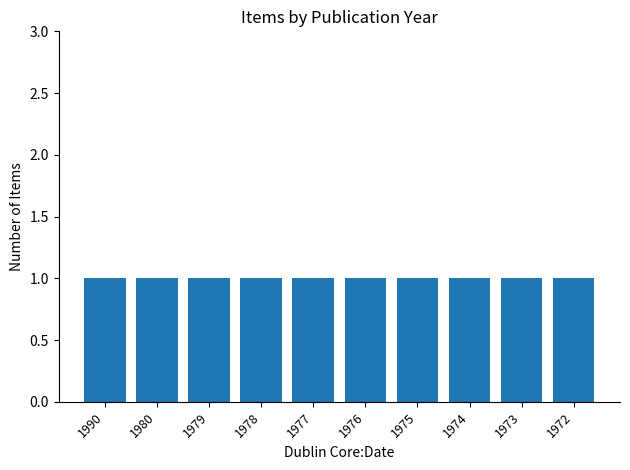

What is the value of the 6th bar from the left?

1